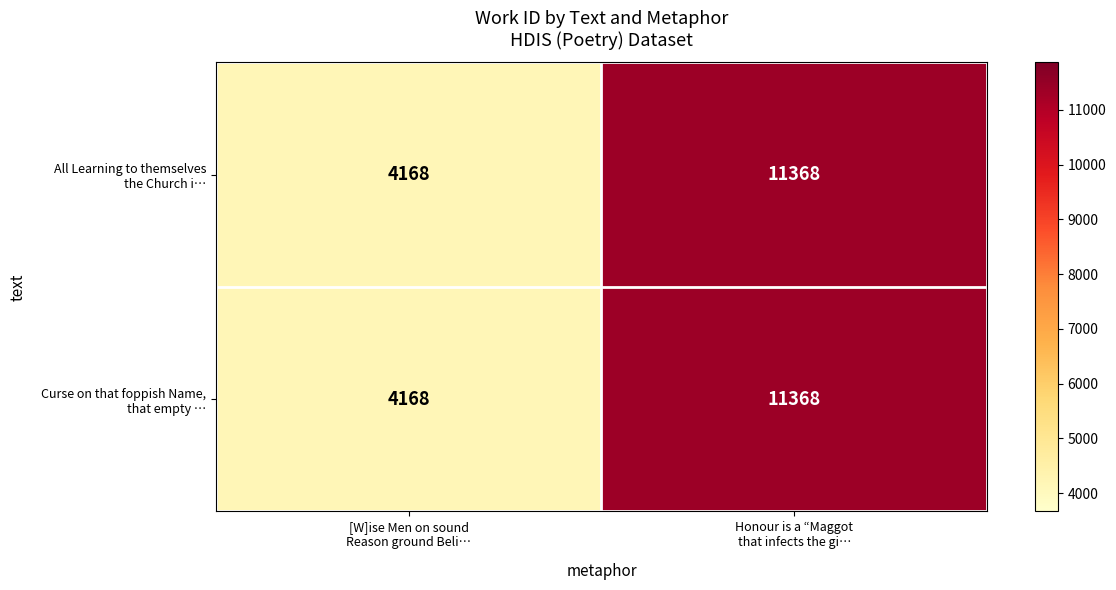

At how many categories does at least one series exceed 9729?

1